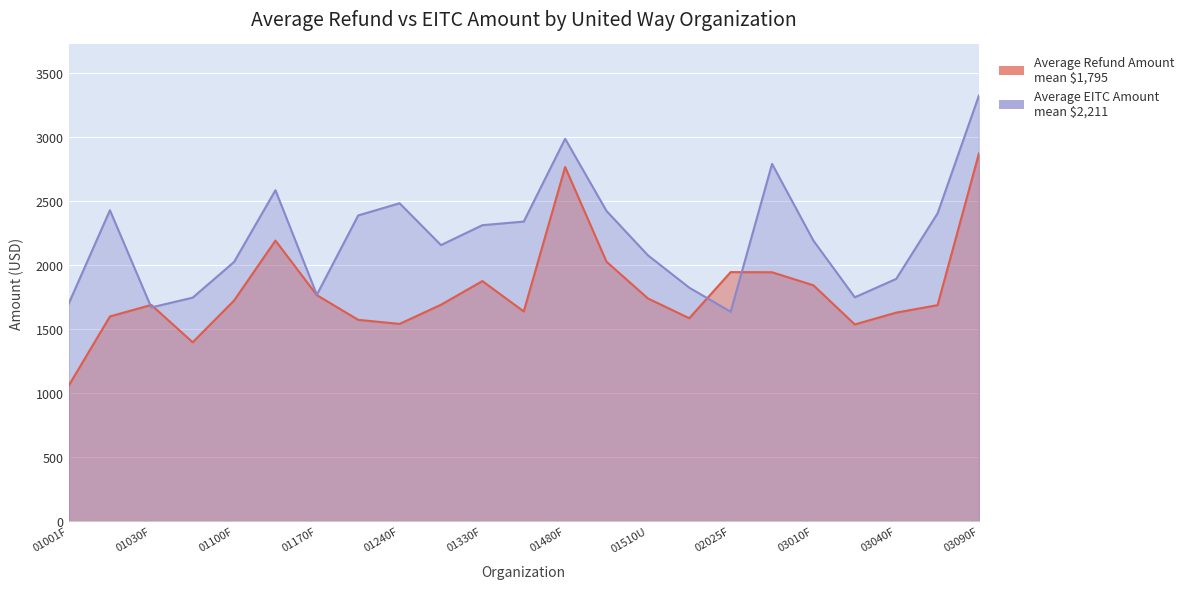

Reading right to left, list all the values displayed in this chart.

Average Refund Amount: 2870.9	1685.4	1627.3	1535.0	1840.7	1942.5	1943.7	1583.4	1738.1	2024.8	2764.2	1636.4	1873.5	1688.8	1539.2	1570.8	1763.7	2189.8	1721.8	1395.5	1687.3	1597.4	1055.3
Average EITC Amount: 3322.8	2402.3	1890.7	1746.9	2189.2	2788.7	1634.3	1821.9	2075.0	2421.0	2984.9	2338.1	2310.0	2154.6	2481.2	2386.3	1767.0	2583.1	2023.0	1744.2	1667.7	2426.6	1695.0